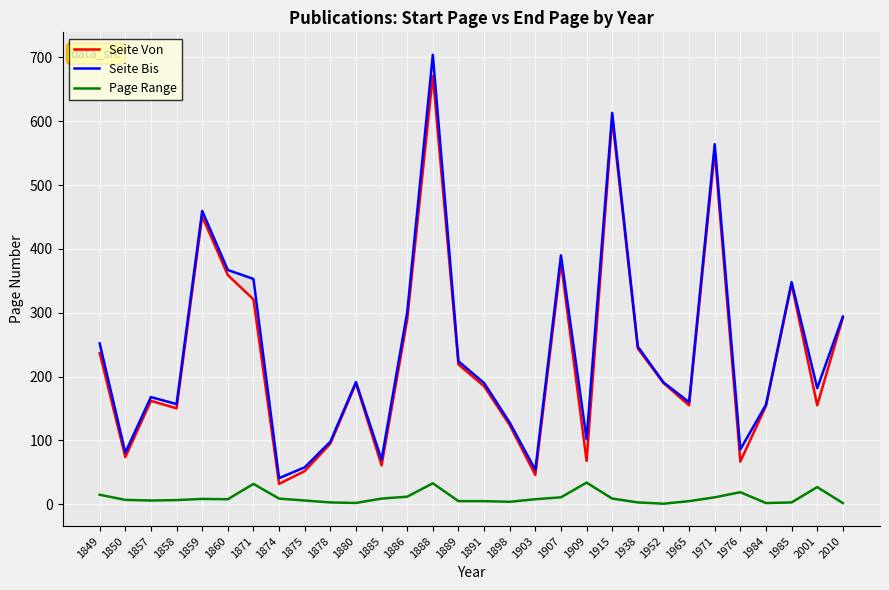

Rank the series by their maximum value, from lowest to highest.

Page Range, Seite Von, Seite Bis